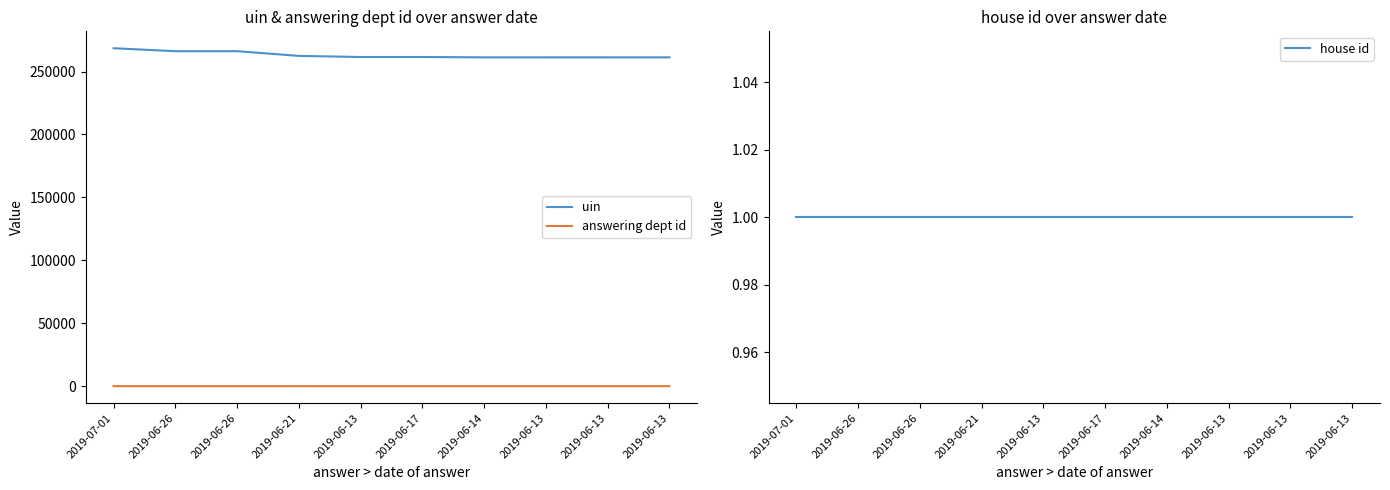

How many values in the uin series exceed 261516?

4